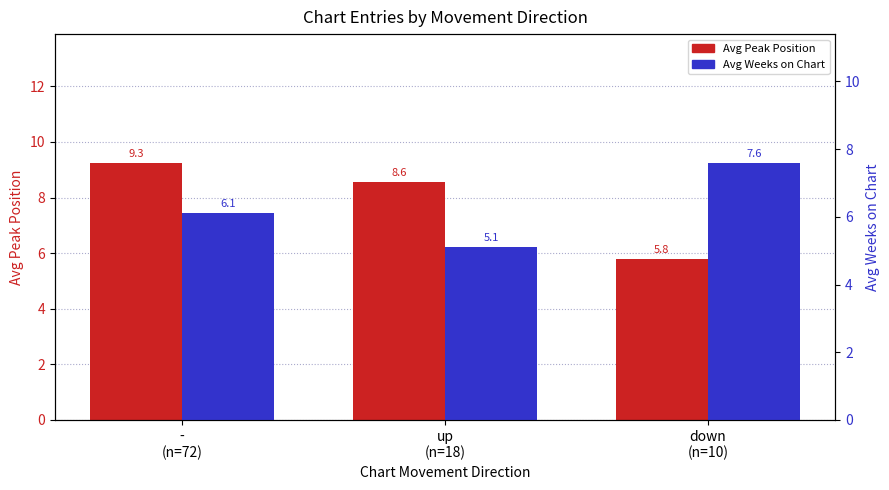

Where is Avg Weeks on Chart nearest to the value 6?

-
(n=72)